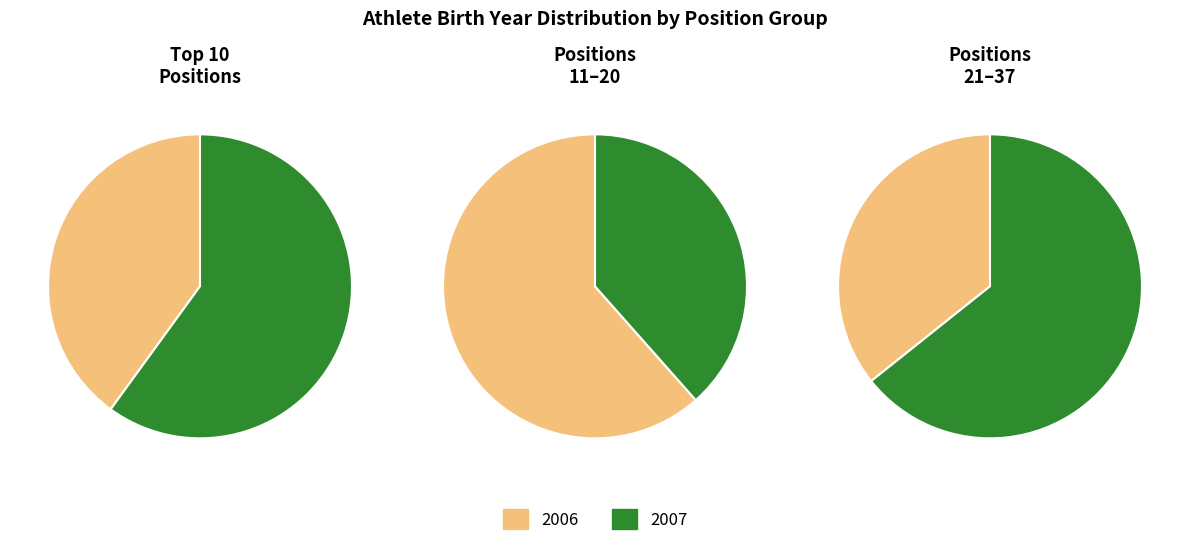

What is the difference between the highest and lowest values at 1?

1